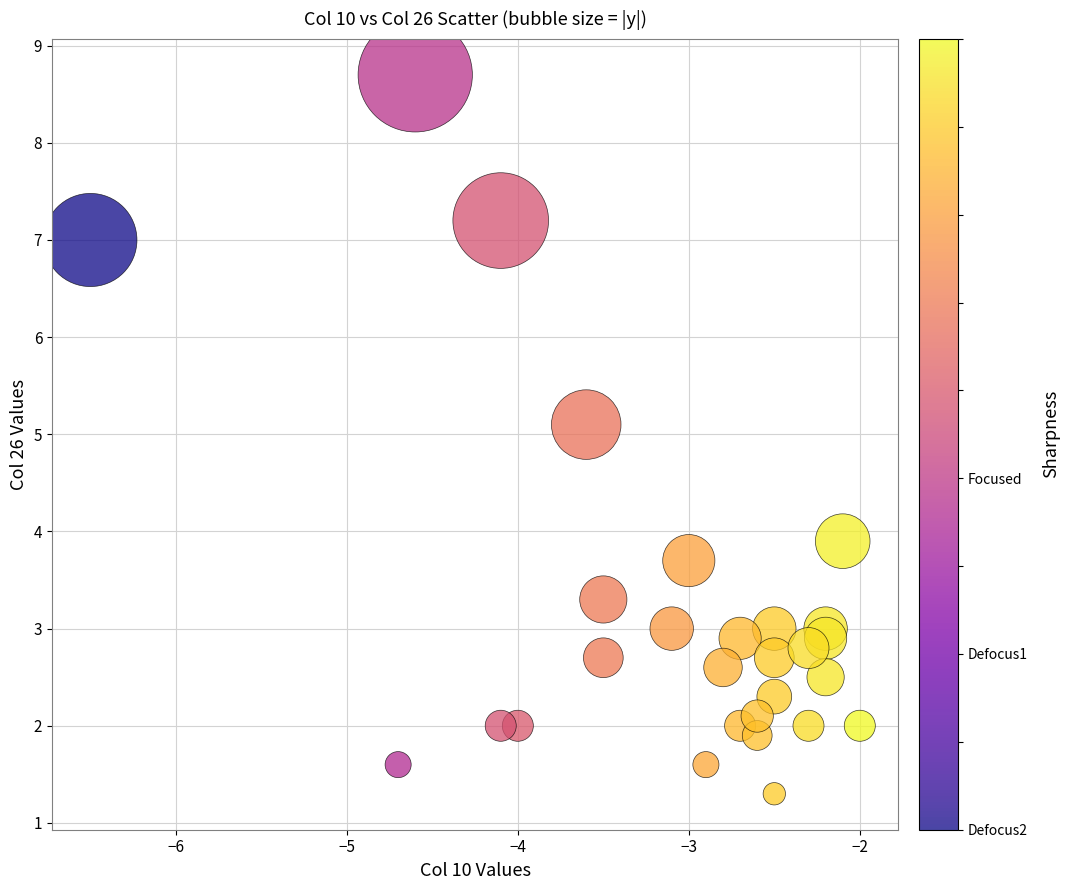

What is the range of Y values (max minus min)?

7.4